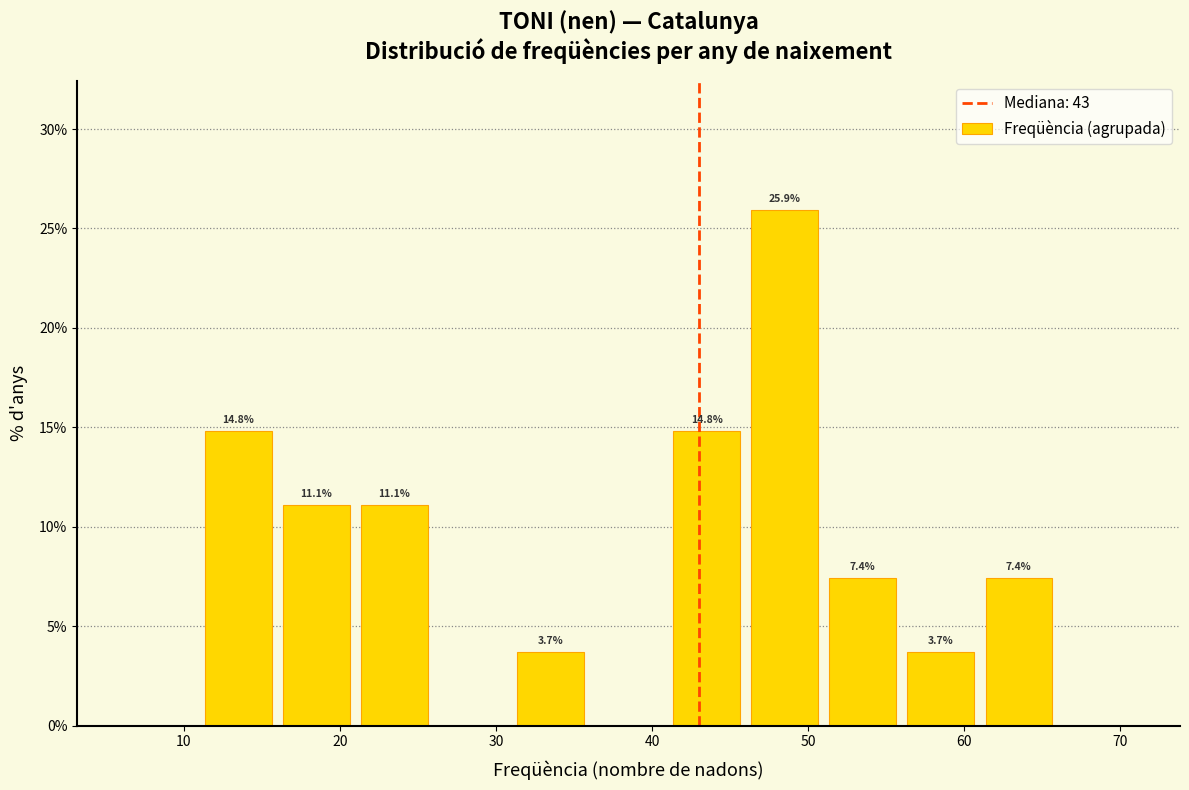

Over which range of the x-axis is the bar tallest?

46 to 51